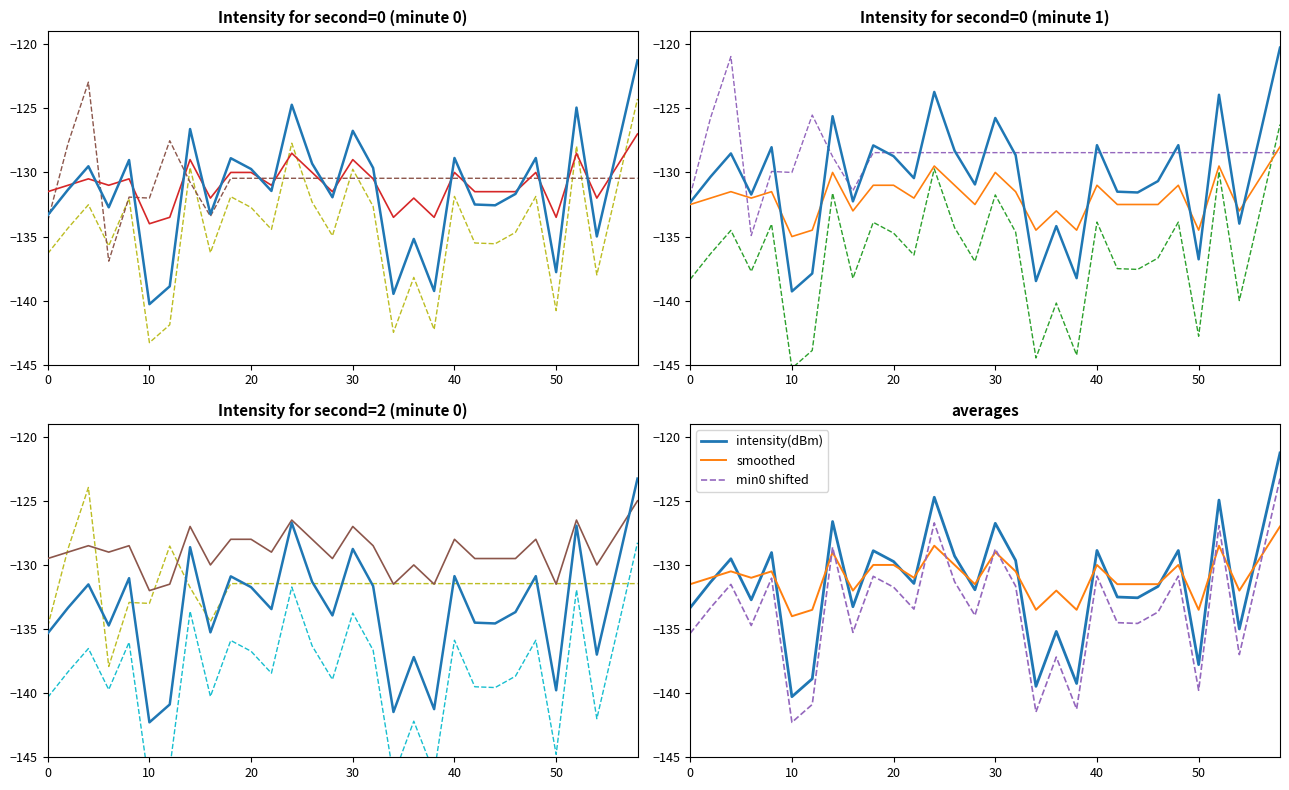

What is the maximum value shown in the chart?

-120.3